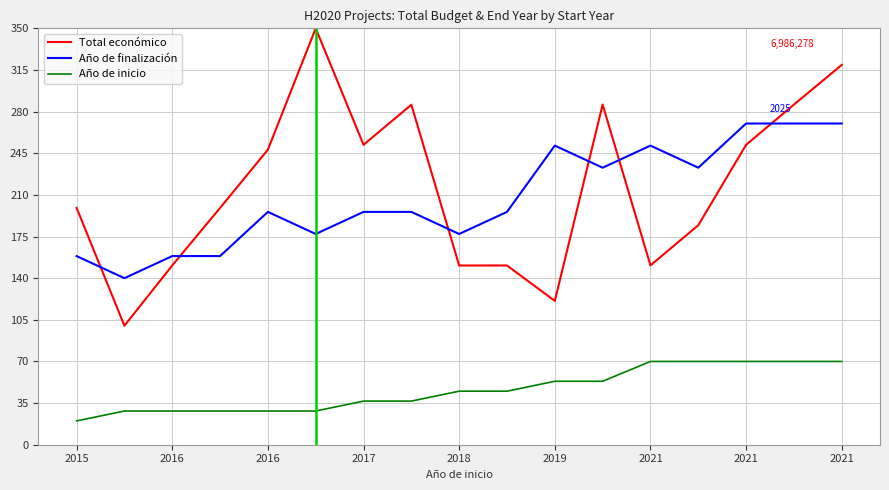

List the series in order of their peak value, lowest first.

Año de inicio, Año de finalización, Total económico